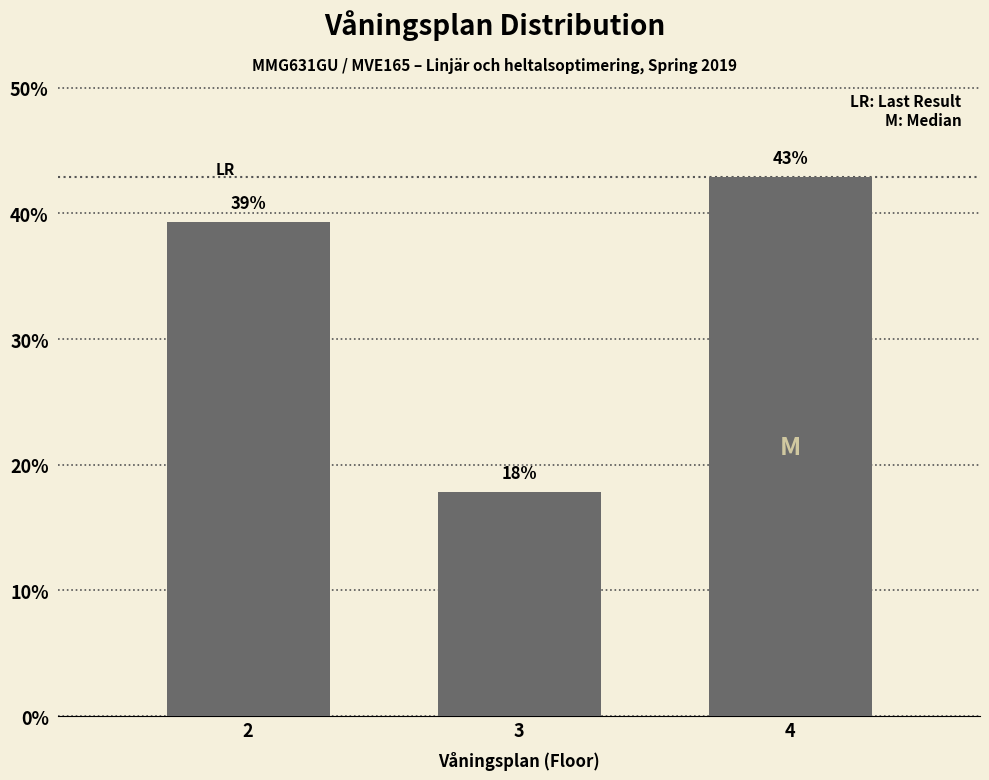

Does the chart contain any negative values?

No